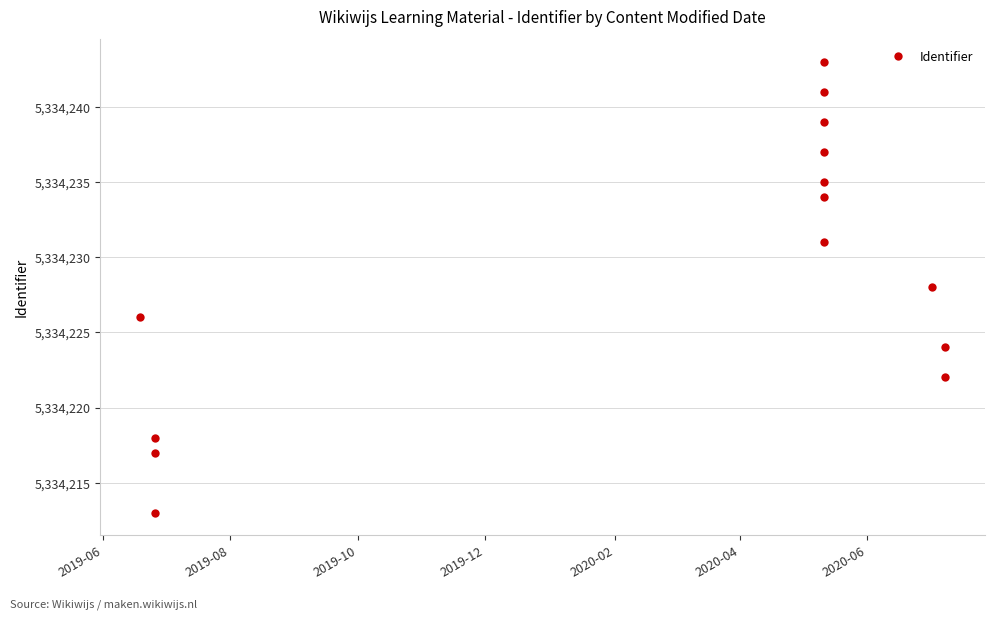

What is the maximum value shown in the chart?

5334243